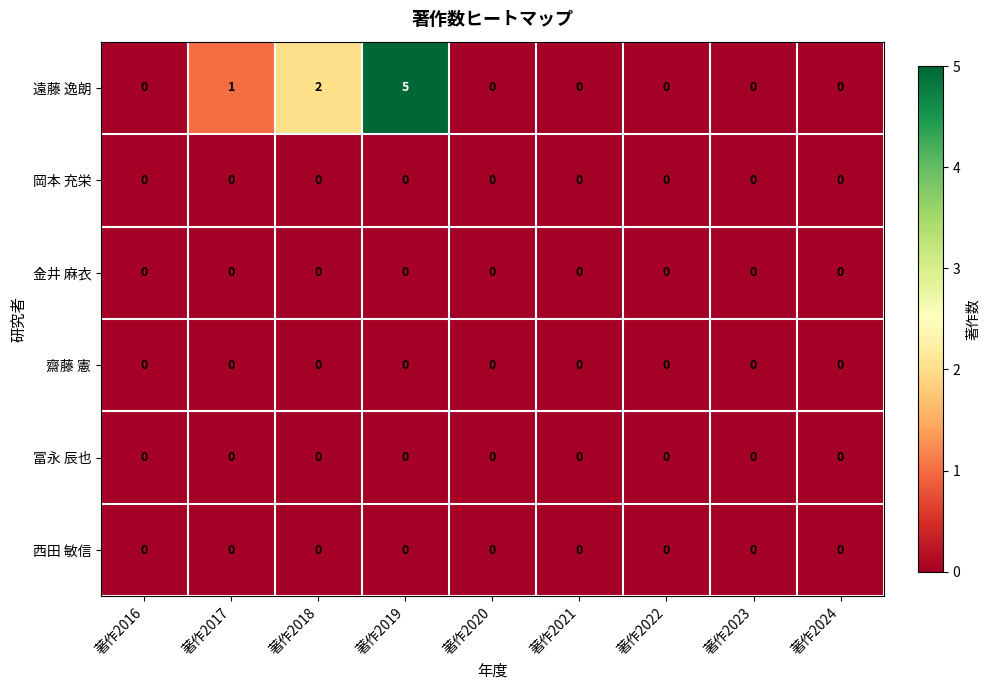

Which series has the largest total across all categories?

遠藤 逸朗